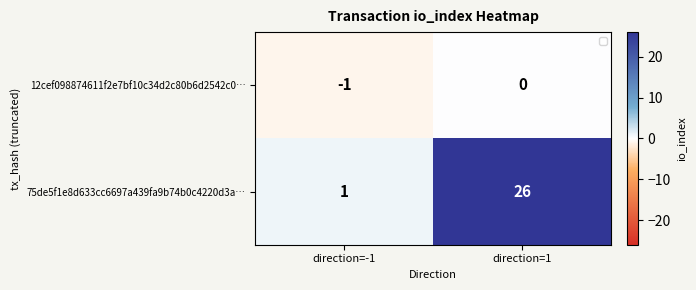

Which label corresponds to the smallest value in the chart?

direction=-1